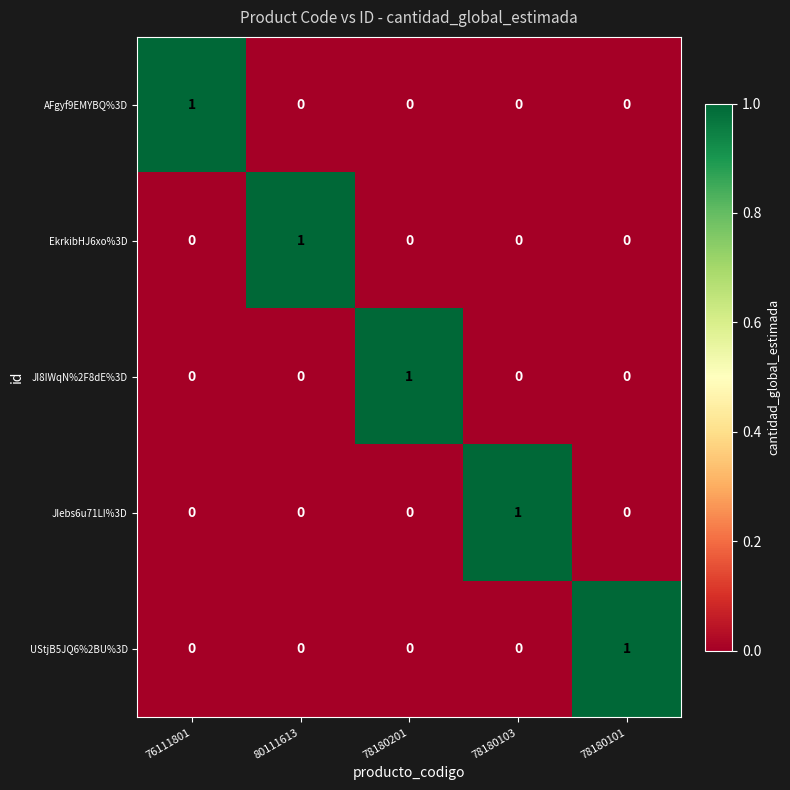

The value of AFgyf9EMYBQ%3D at 78180201 is 0. True or false?

True